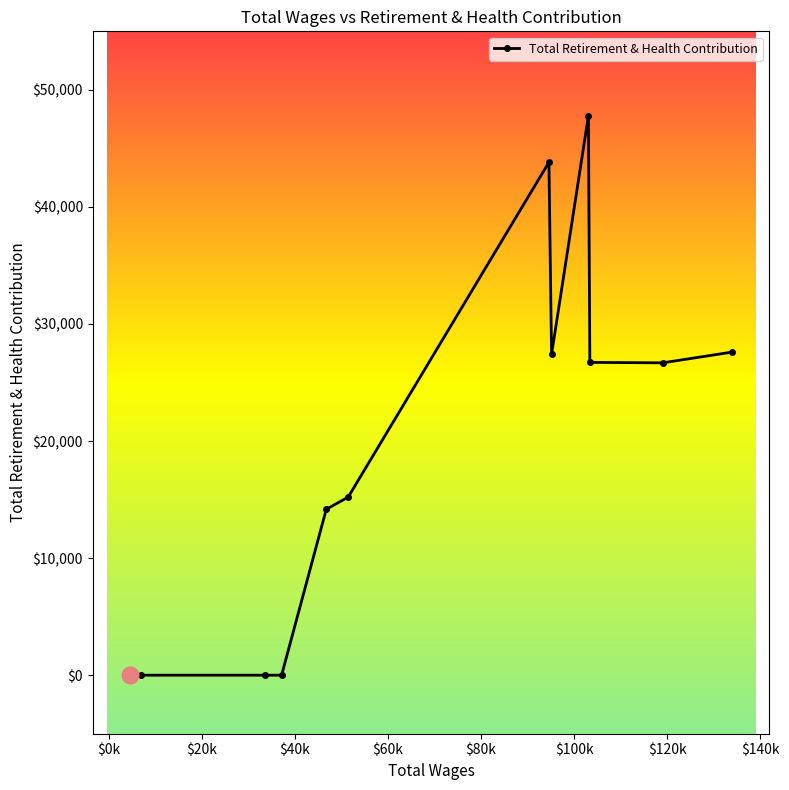

What is the maximum value shown in the chart?

47785